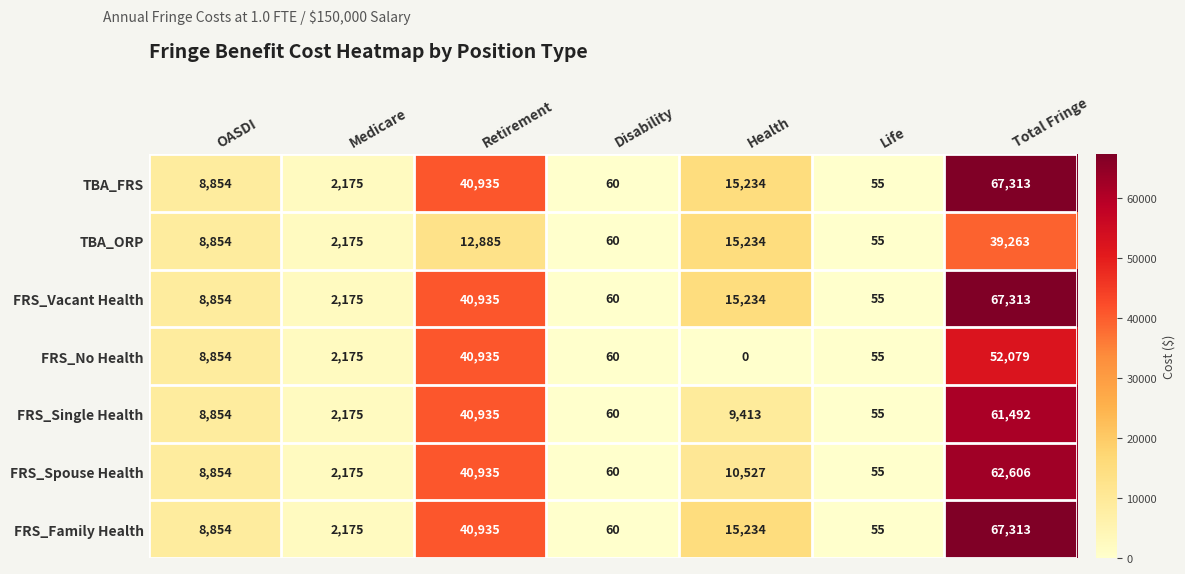

Which series changed the most between Retirement and Health?

FRS_No Health